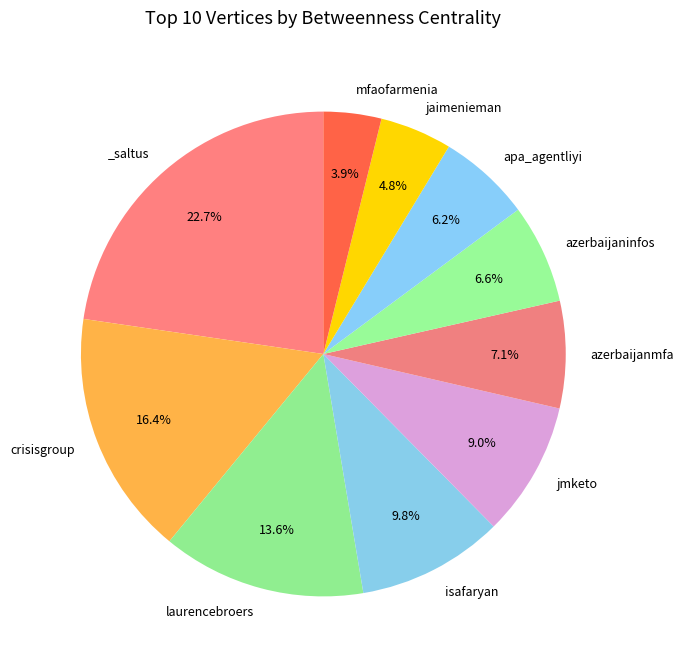

Is there any slice that represents more than half of the pie?

No